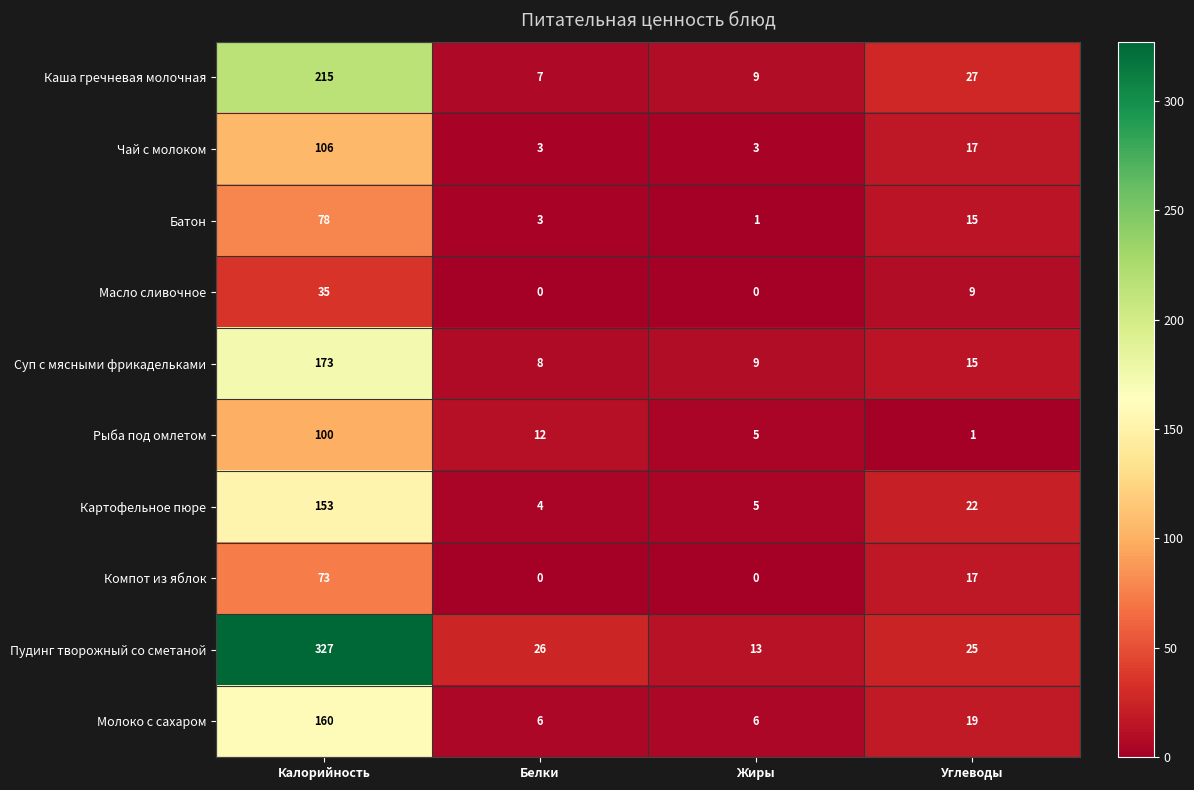

What is the difference between the maximum and second lowest values in the Картофельное пюре series?

148